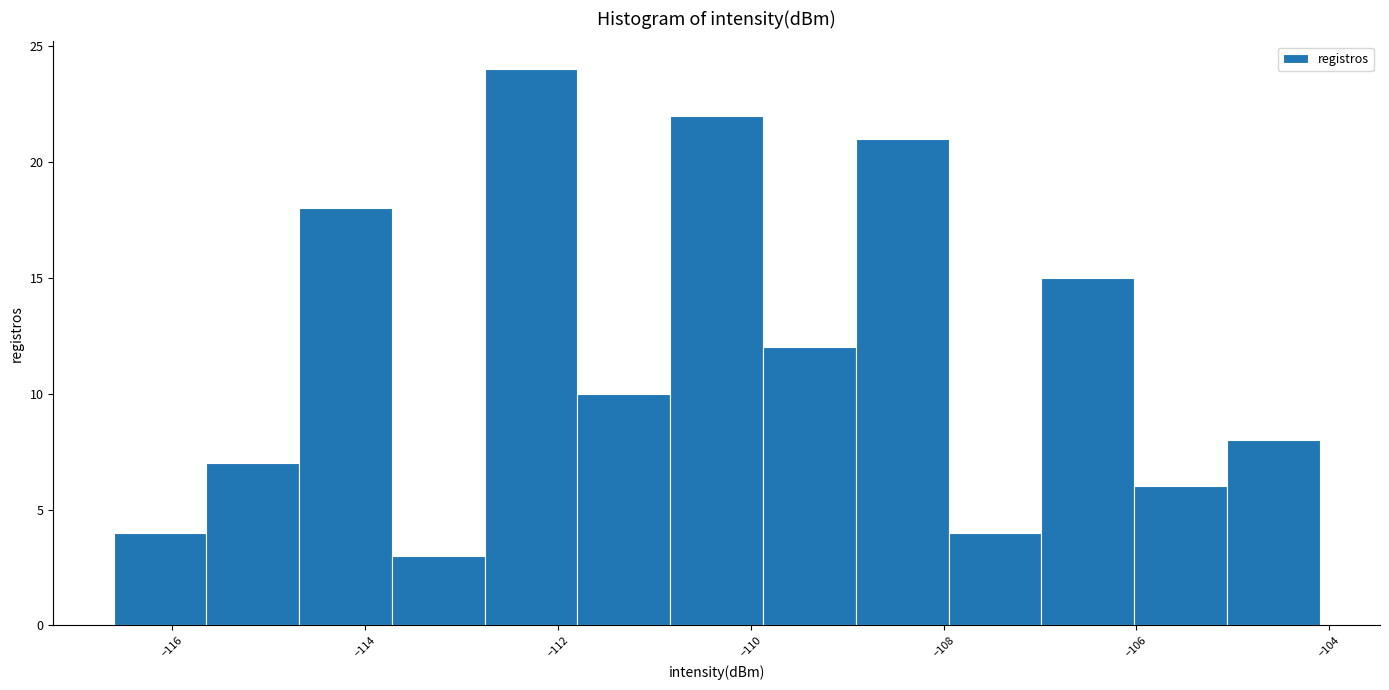

Which range on the x-axis has the tallest bar?

-112.8 to -111.8